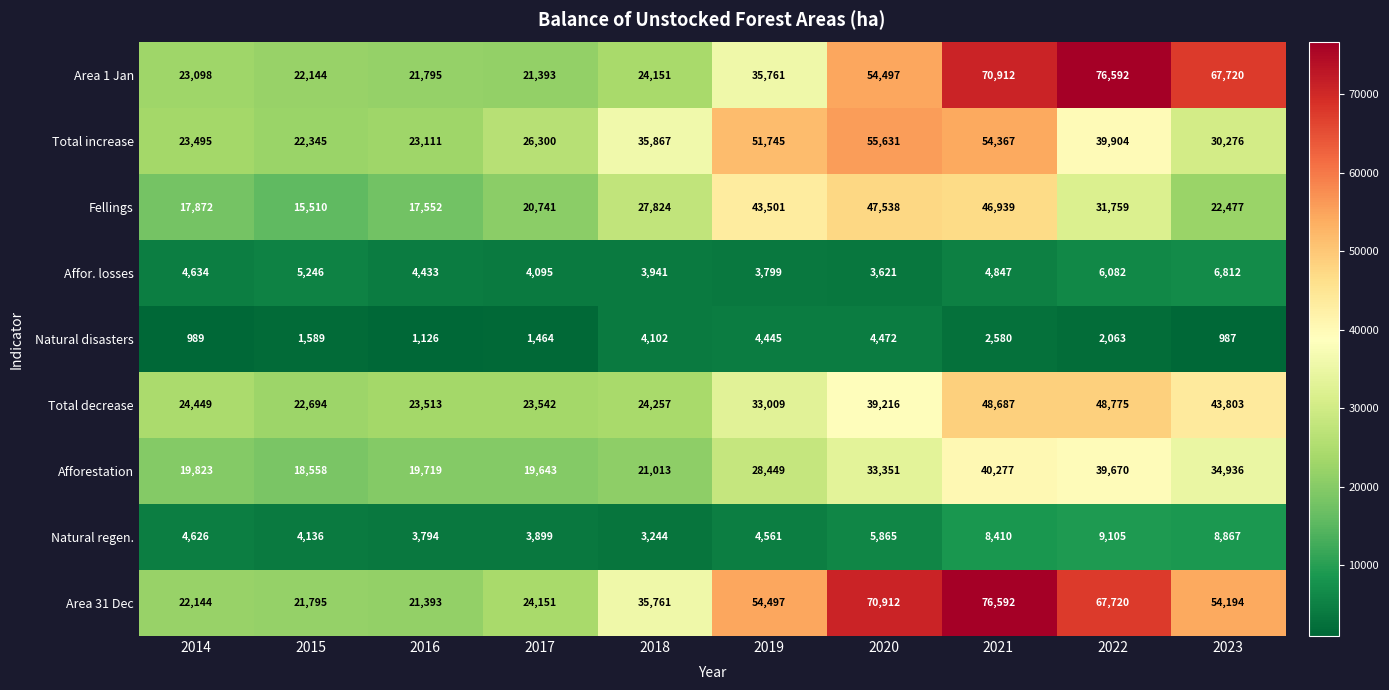

At how many categories does at least one series exceed 46500?

5